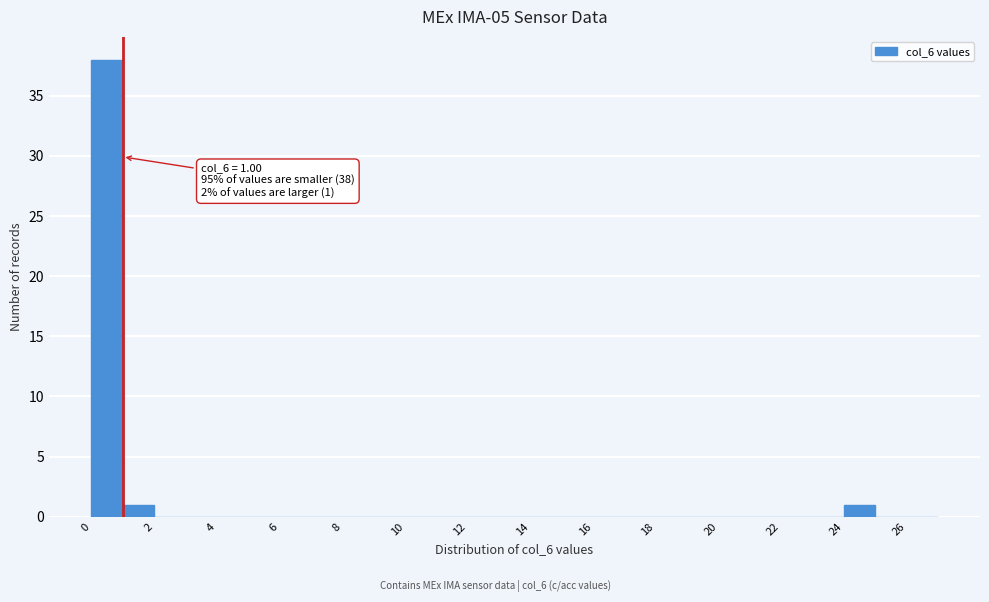

Which range on the x-axis has the tallest bar?

0 to 1